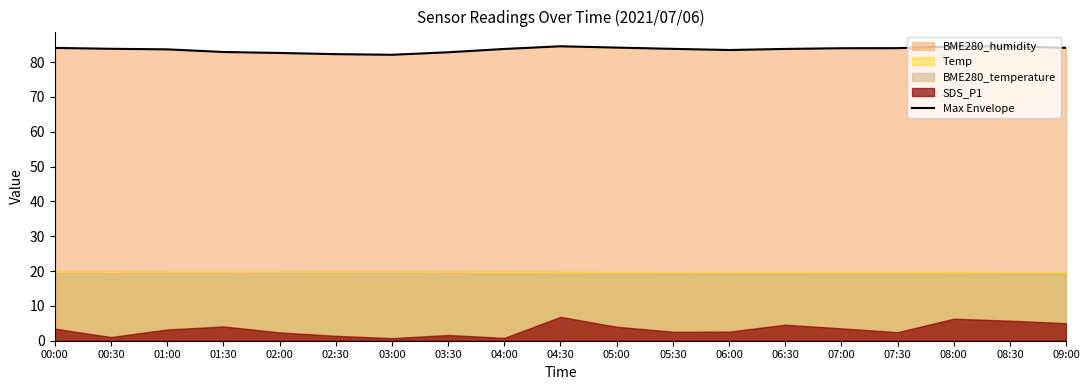

What value does the data have at 08:30?

84.5